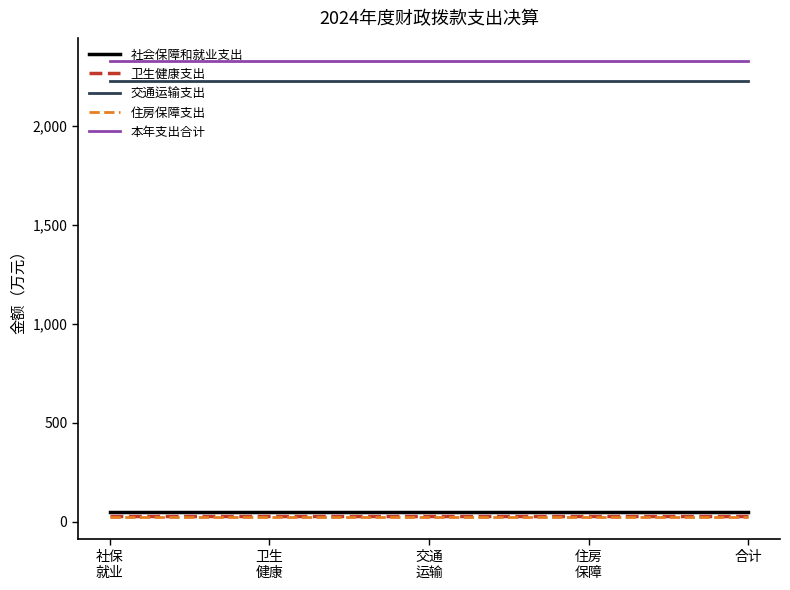

Is it true that 交通运输支出 equals 2229.2 at 合计?

True